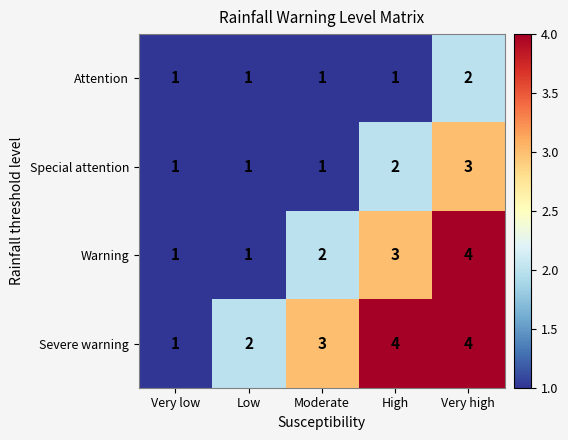

Which series has the largest total across all categories?

Severe warning